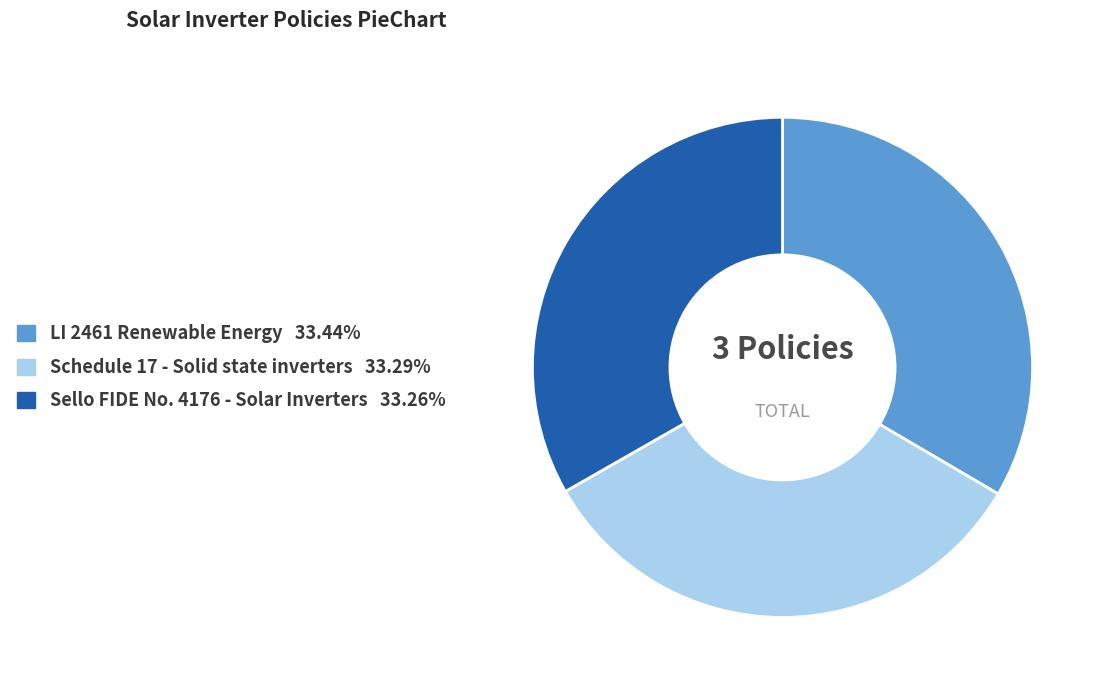

Do LI 2461 Renewable Energy and Sello FIDE No. 4176 - Solar Inverters together represent more than half of the pie?

Yes